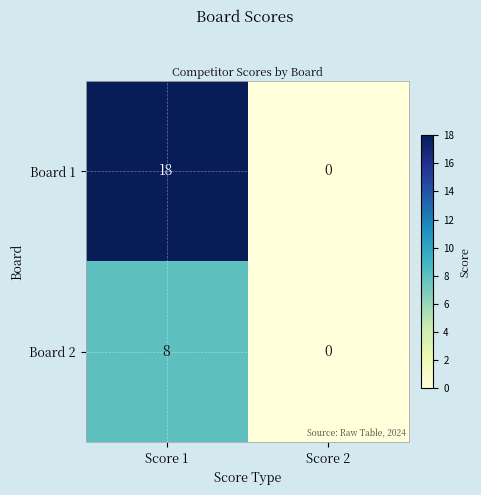

Between Score 1 and Score 2, which series saw the biggest shift?

Board 1